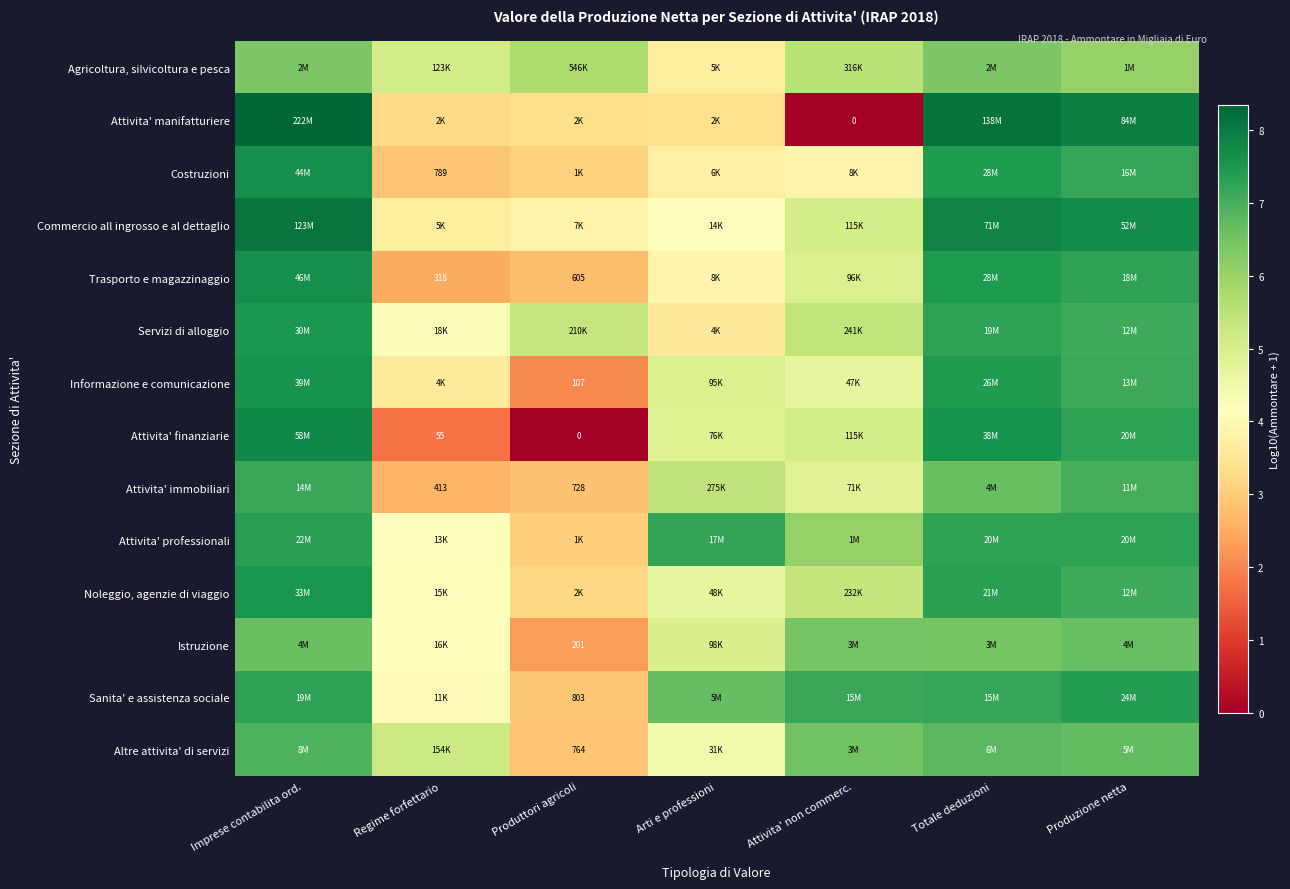

List the series in order of their peak value, highest first.

Attivita' manifatturiere, Commercio all ingrosso e al dettaglio, Attivita' finanziarie, Trasporto e magazzinaggio, Costruzioni, Informazione e comunicazione, Noleggio, agenzie di viaggio, Servizi di alloggio, Sanita' e assistenza sociale, Attivita' professionali, Attivita' immobiliari, Altre attivita' di servizi, Istruzione, Agricoltura, silvicoltura e pesca